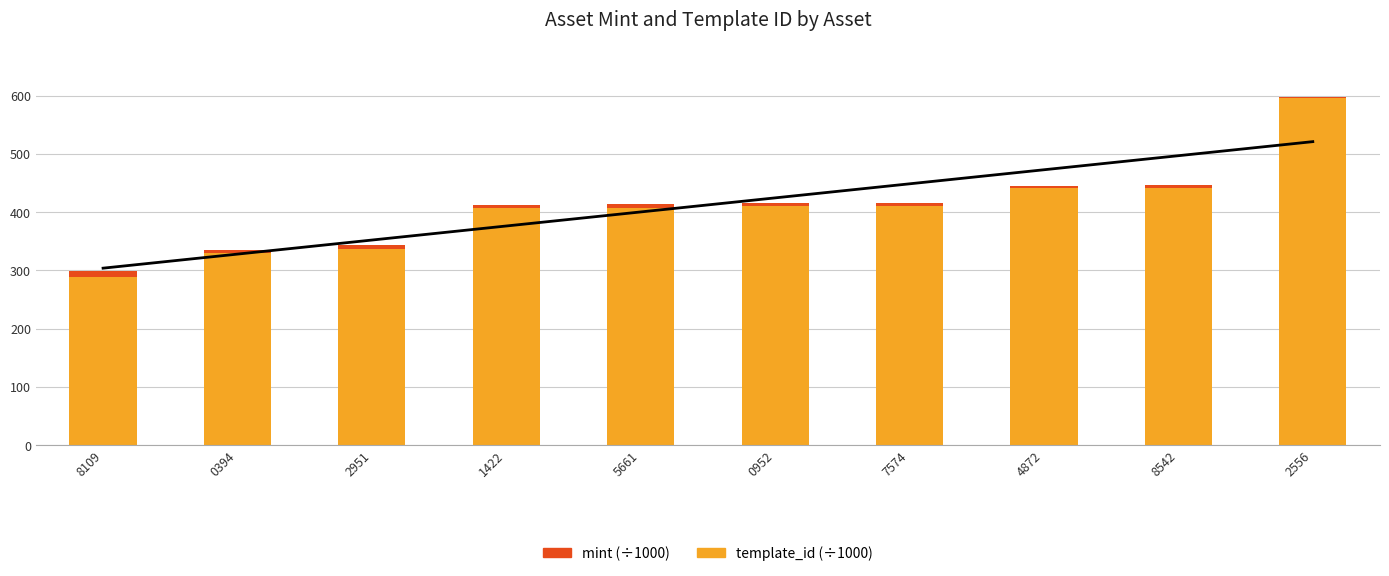

Are the bars horizontal?

No